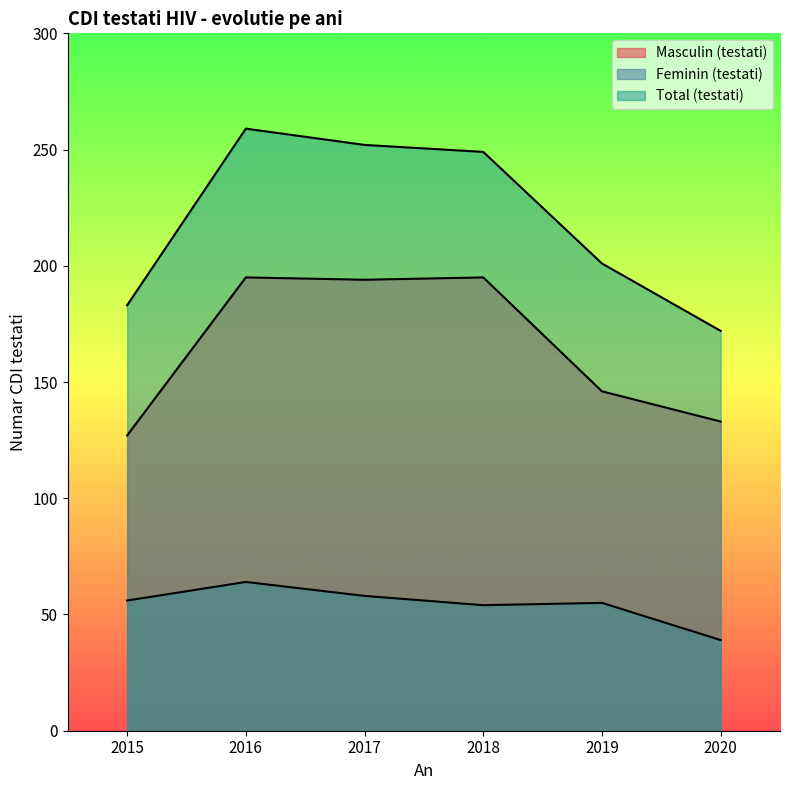

Does the chart display data point markers on the line(s)?

No